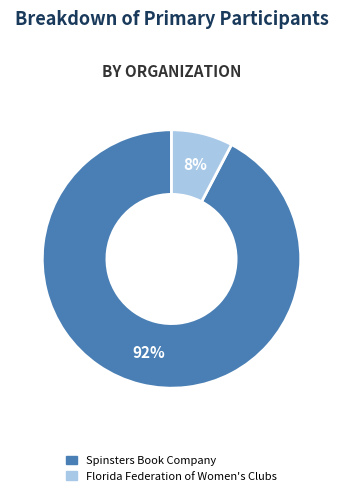

To the nearest percent, what is the combined percentage of Spinsters Book Company and Florida Federation of Women's Clubs?

100%